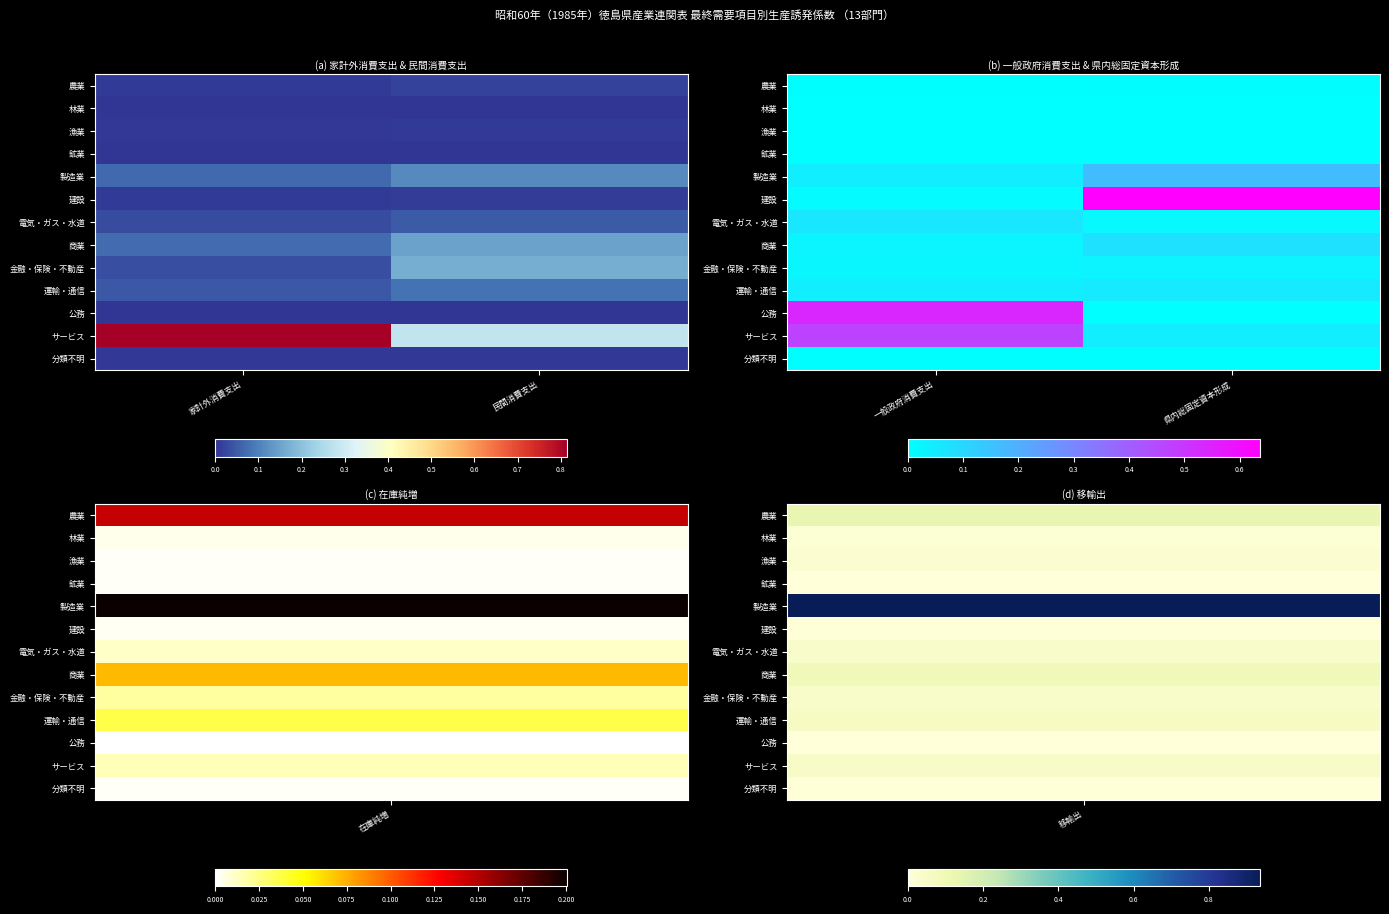

Which category has the highest value in the 分類不明 series?

一般政府消費支出